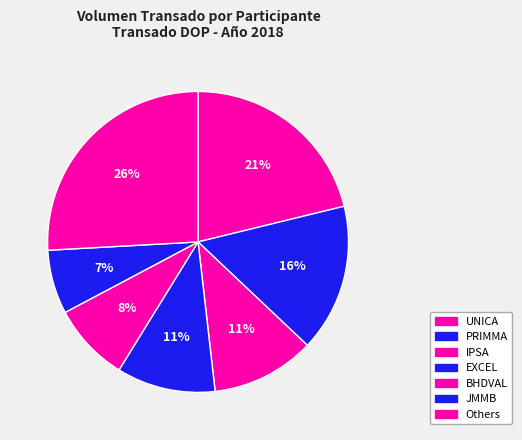

Count the number of slices in the pie.

7